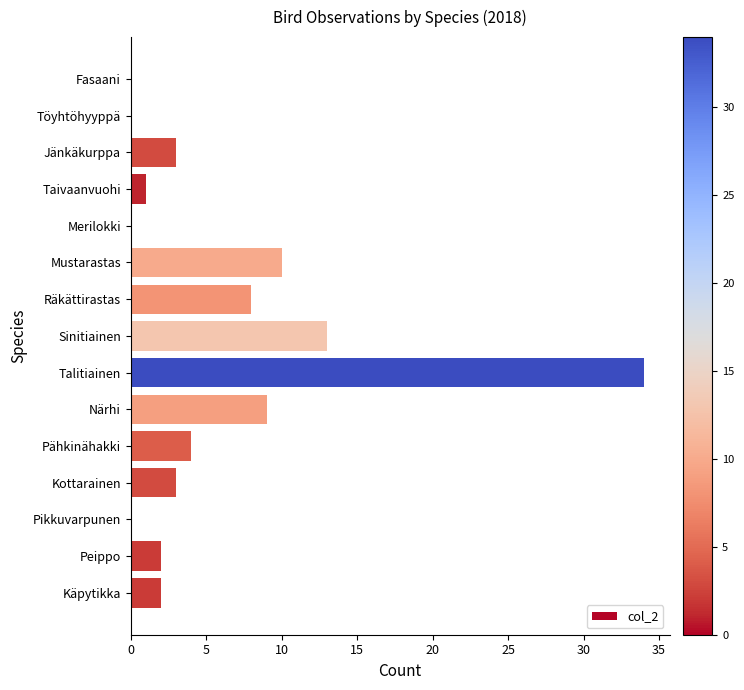

Is it true that the value at Pikkuvarpunen is -13?

False